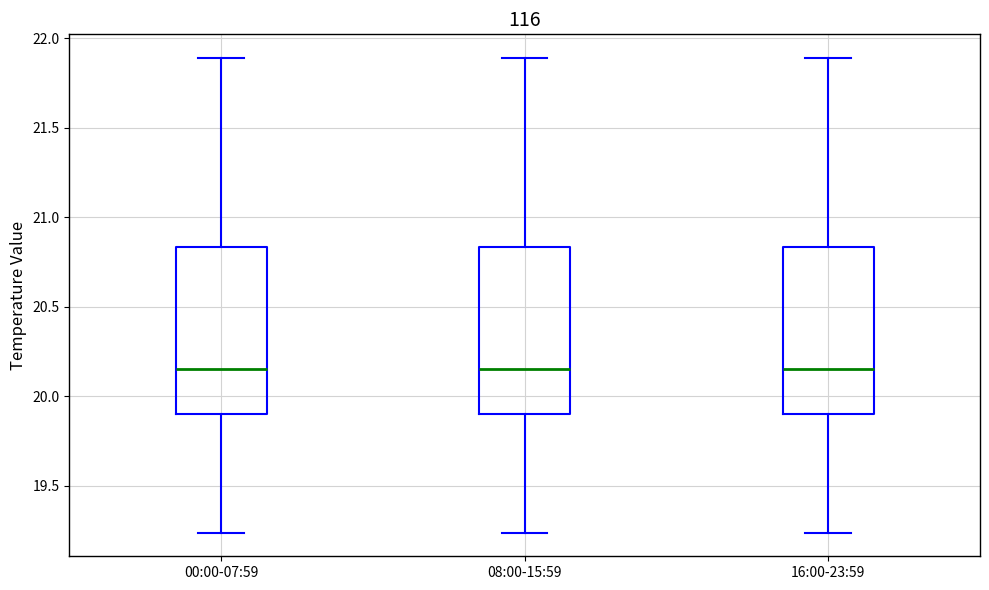

Reading left to right, read every box against the y-axis: the position of its median line, the range the box covers, and the ends of its whiskers. The values are not printed on the chart, so give them approximately, as read against the axis.

00:00-07:59: median 20.15, box 19.90 to 20.85, whiskers 19.25 to 21.90
08:00-15:59: median 20.15, box 19.90 to 20.85, whiskers 19.25 to 21.90
16:00-23:59: median 20.15, box 19.90 to 20.85, whiskers 19.25 to 21.90